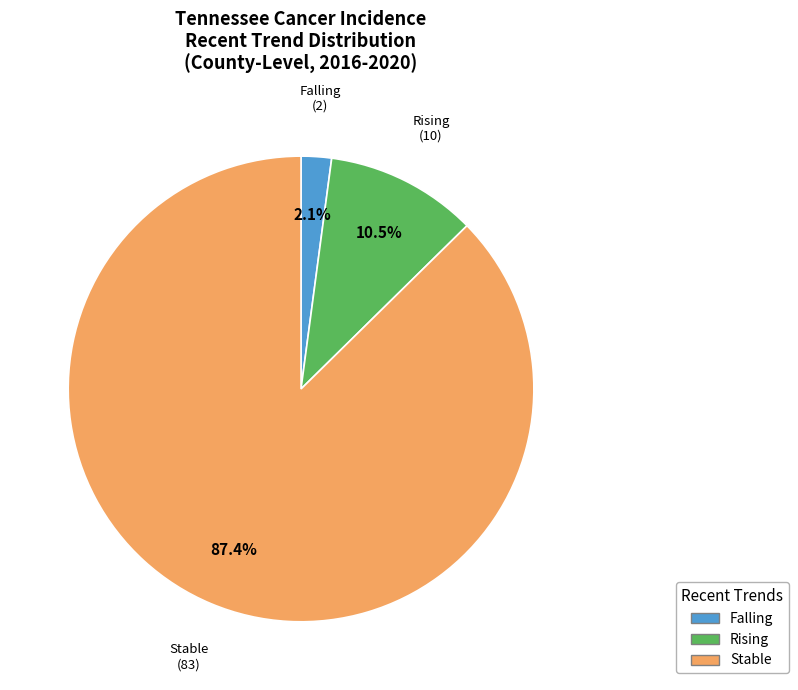

Which slice is the smallest?

Falling